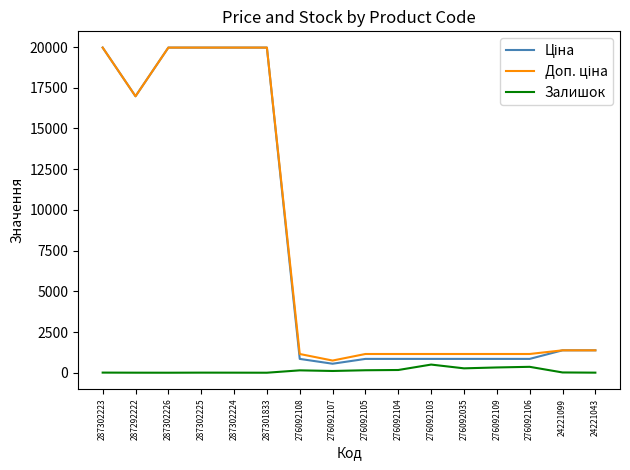

What is the highest value of the Залишок series?

500.0